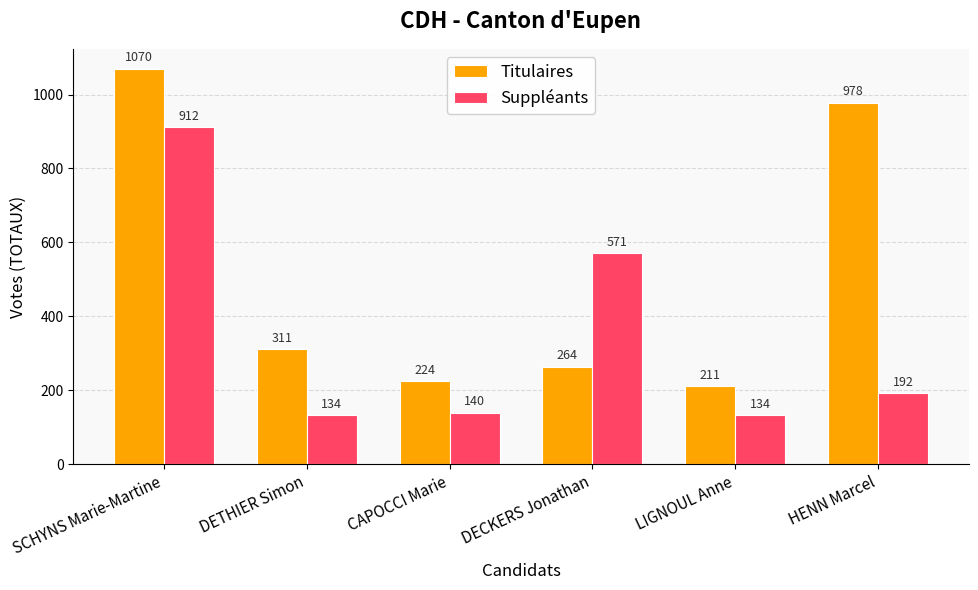

What are all the series names shown in the legend?

Titulaires, Suppléants